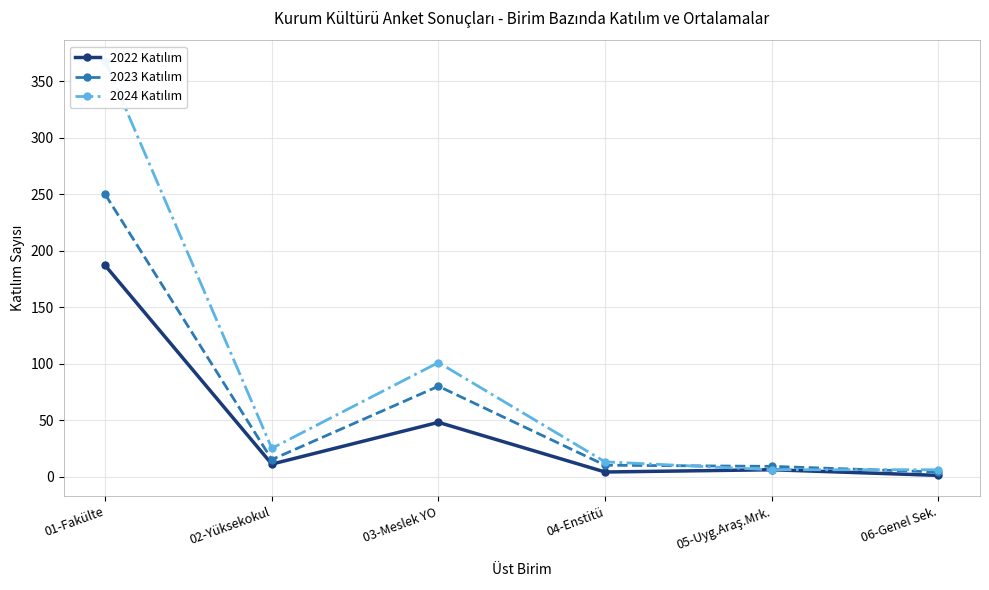

What is the sum of the 2024 Katılım values at 01-Fakülte and 04-Enstitü?

381